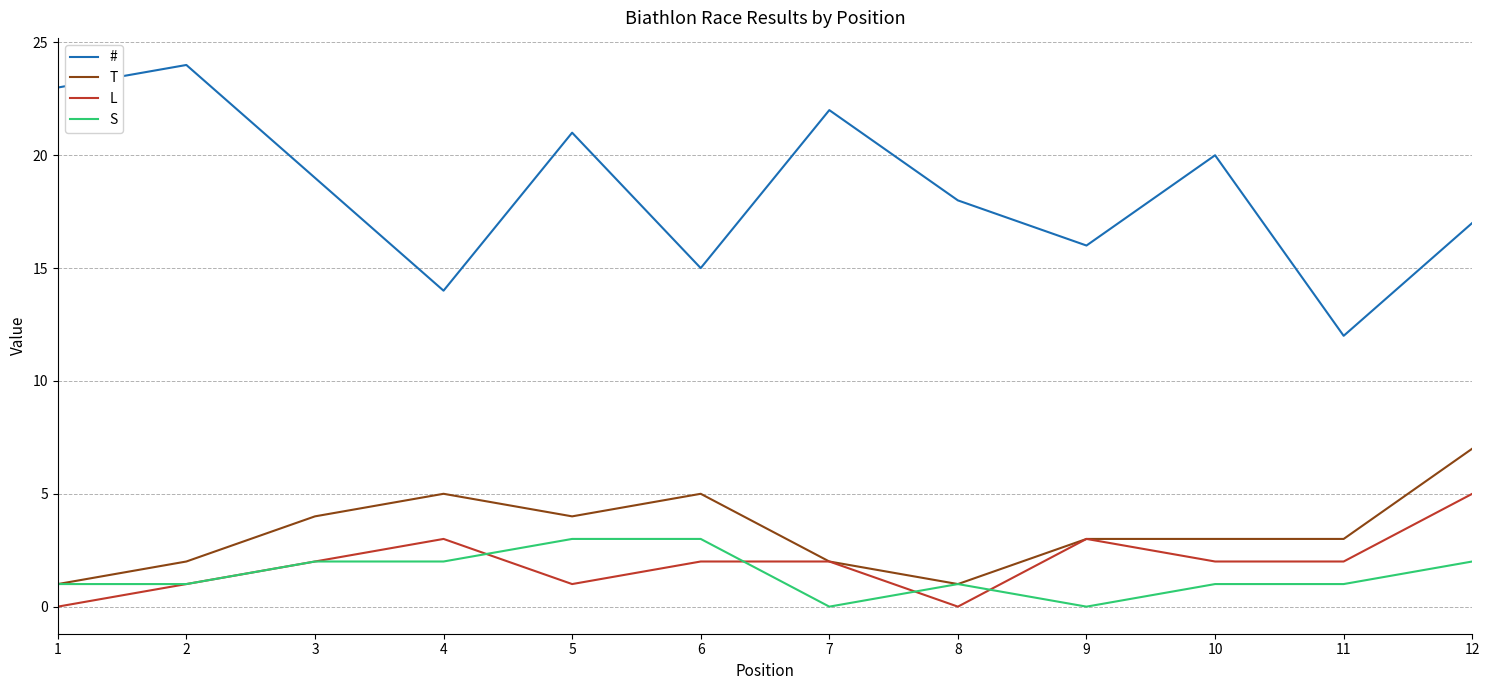

Which series changed the most between 3 and 11?

#